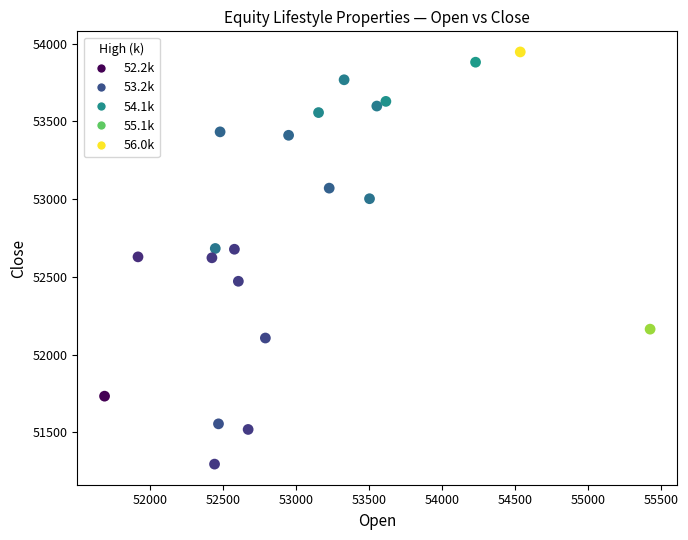

What is the range of Y values (max minus min)?

2651